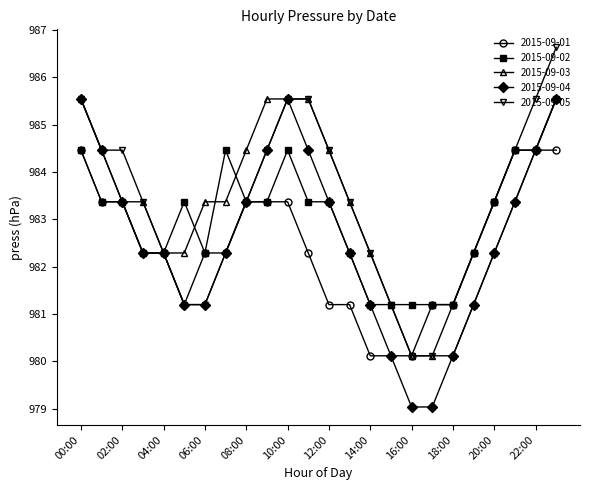

What is the minimum value shown in the chart?

979.0